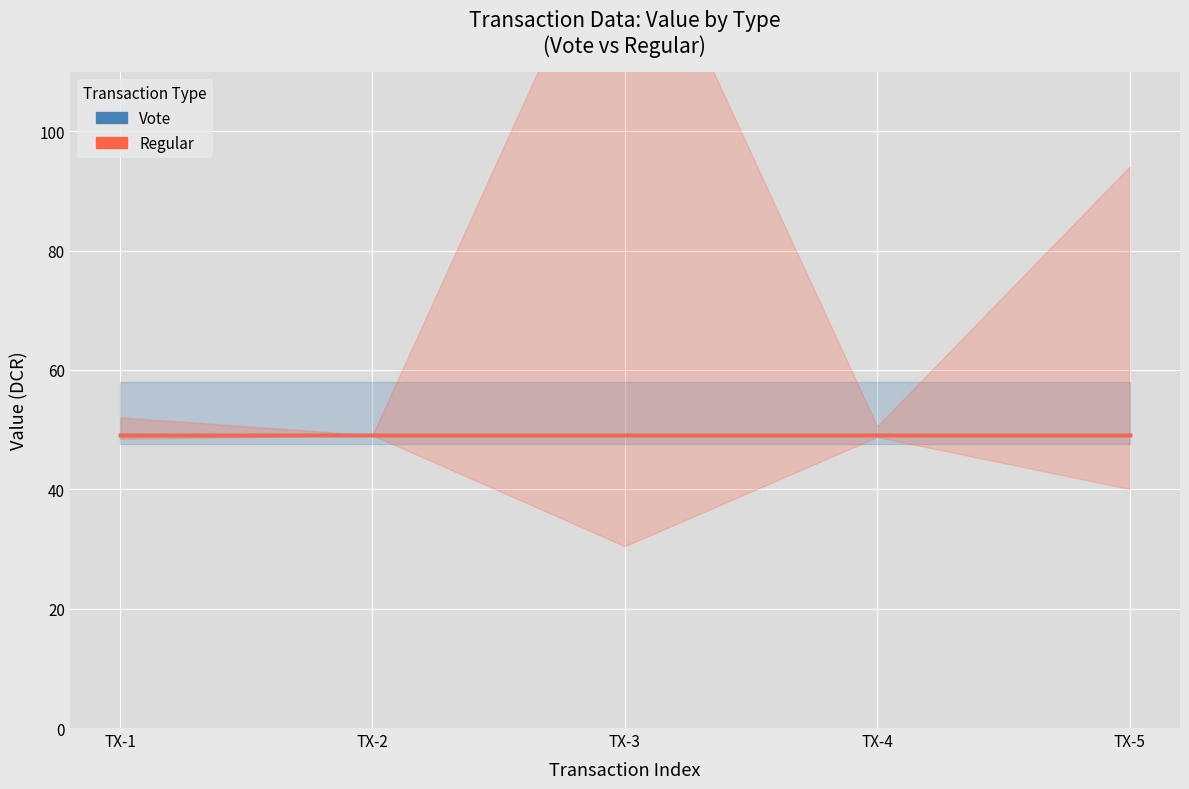

True or false: Vote_value and Regular_time_stamp cross at least once.

False